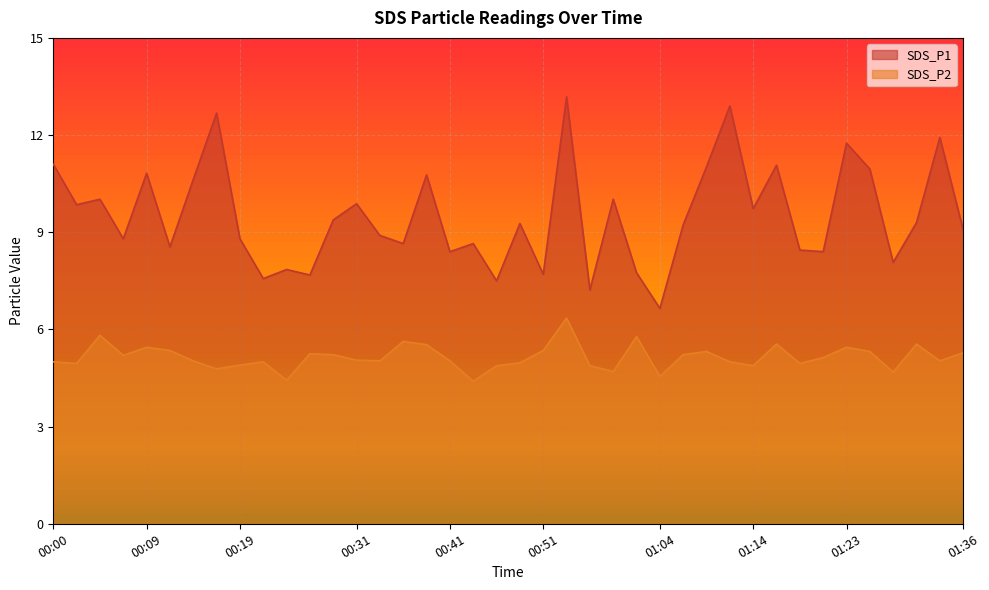

Which series has the largest total across all categories?

SDS_P1